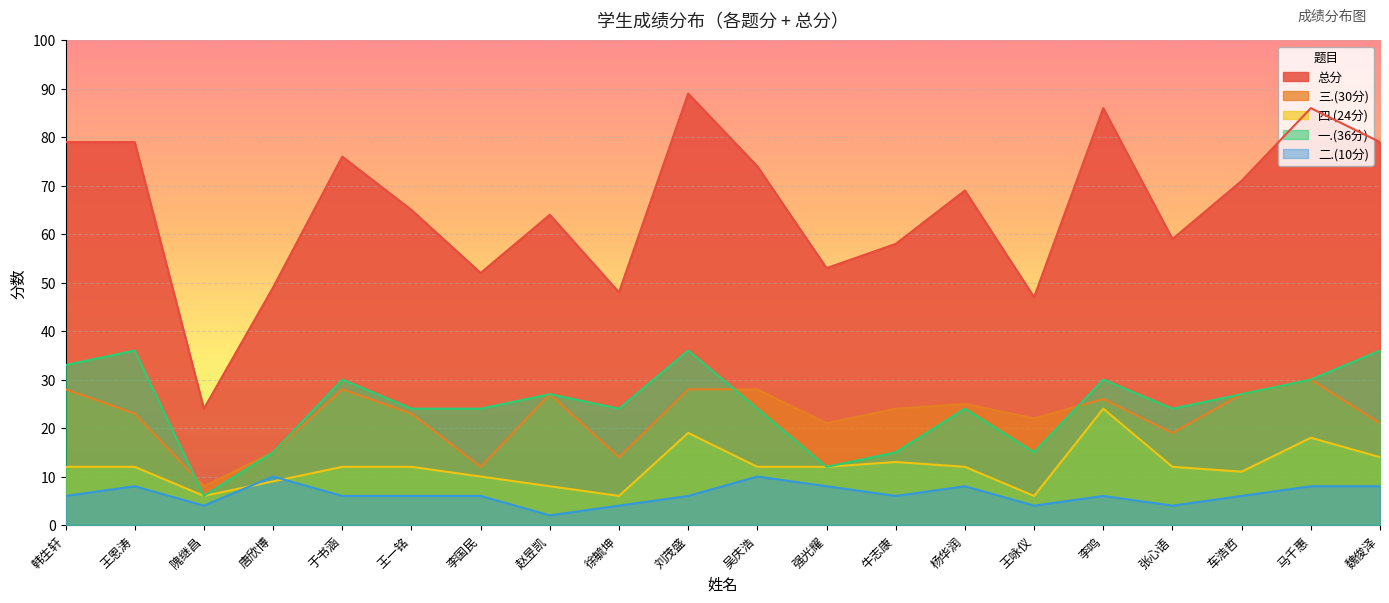

At which label does 四.(24分) reach its minimum?

隗继昌